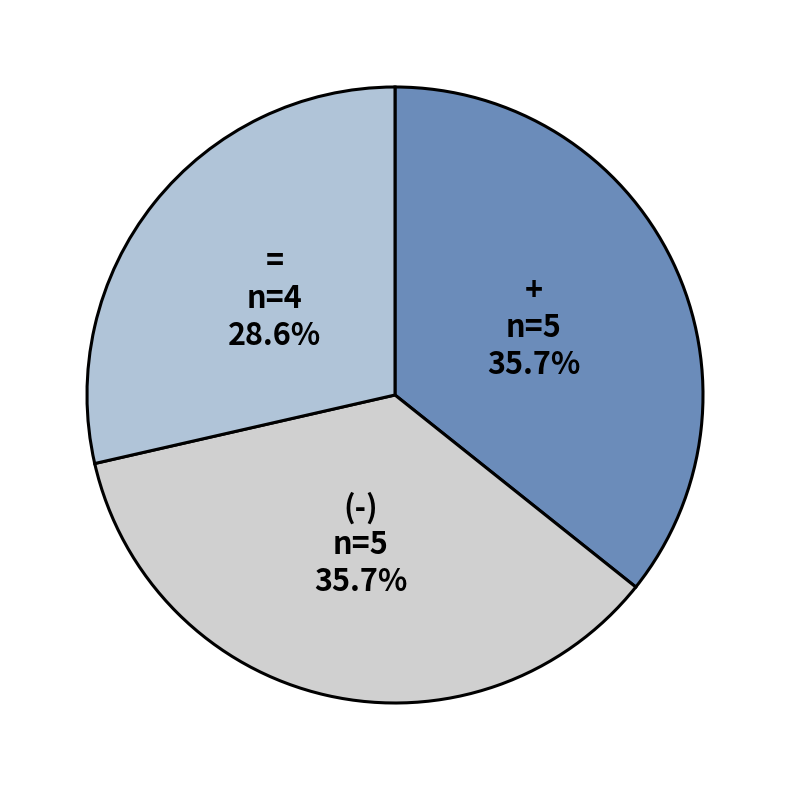

To the nearest percent, what portion does (-) represent?

36%